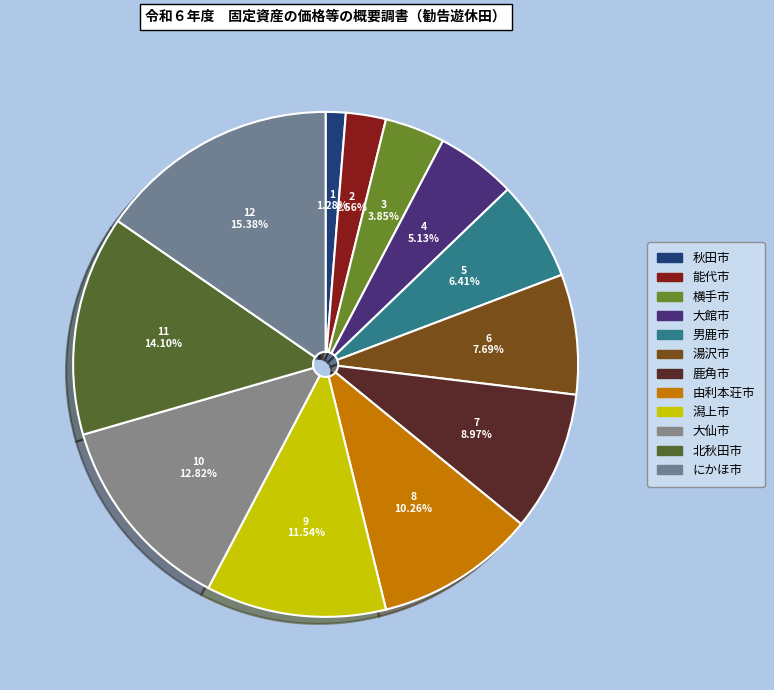

Do 能代市 and 由利本荘市 together represent more than half of the pie?

No